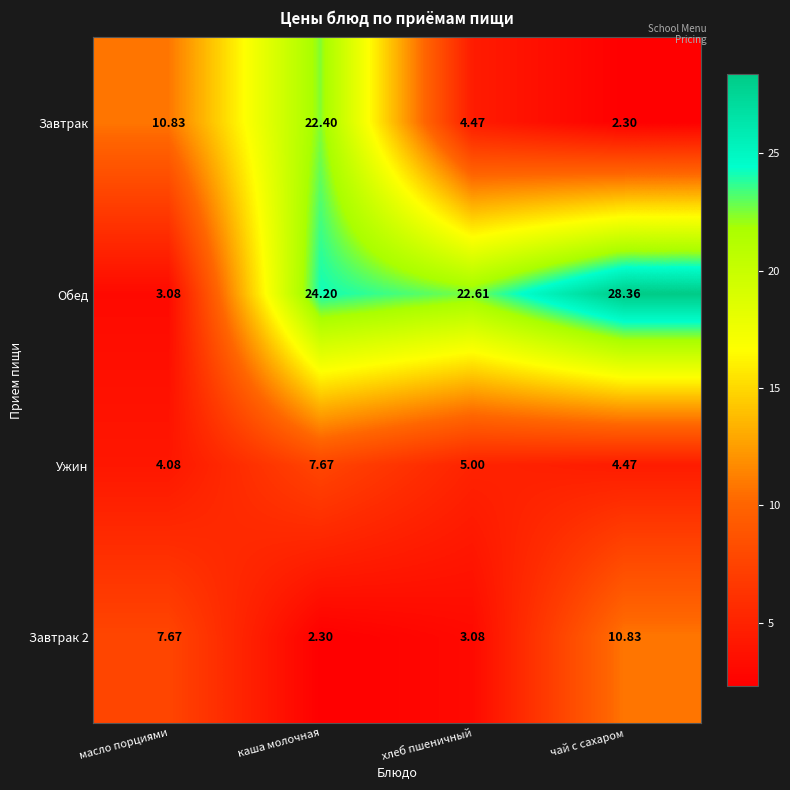

At which category is the sum across all series the highest?

каша молочная